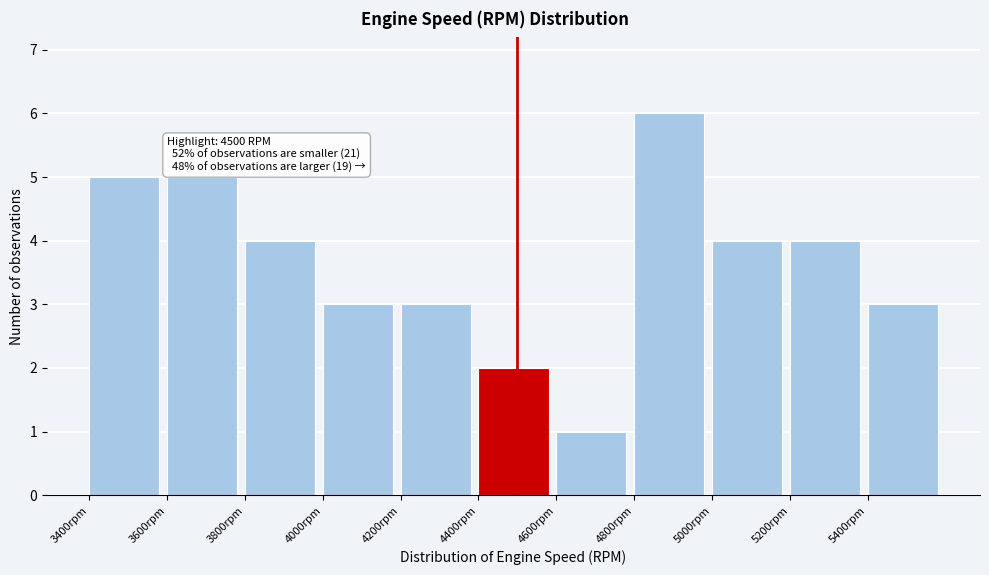

Over which range of the x-axis is the bar tallest?

4800 to 5000